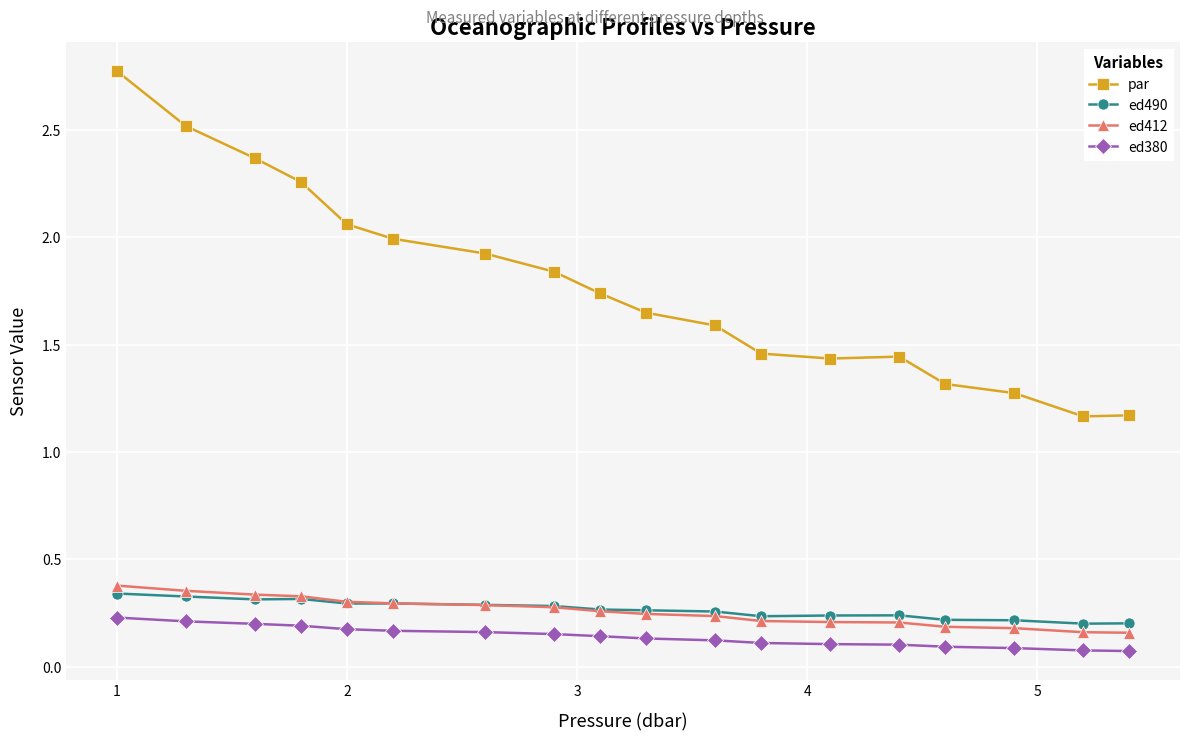

Which series has the largest total across all categories?

par